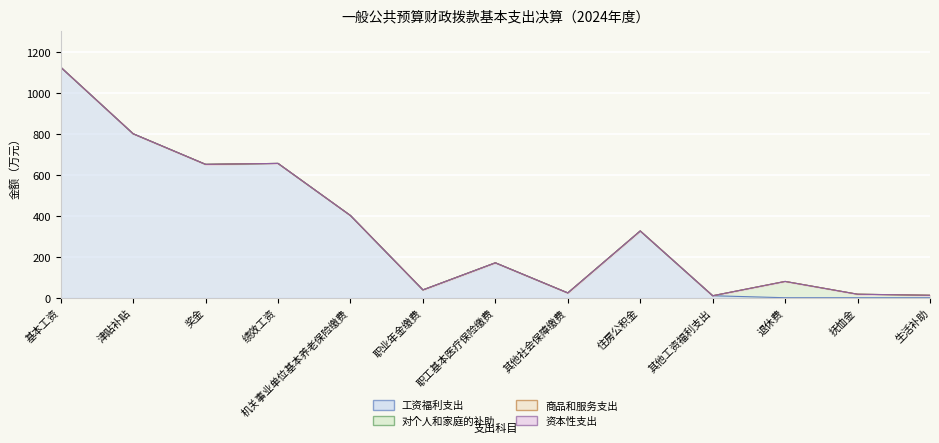

List the labels in order of 对个人和家庭的补助 value, largest first.

退休费, 抚恤金, 生活补助, 基本工资, 津贴补贴, 奖金, 绩效工资, 机关事业单位基本养老保险缴费, 职业年金缴费, 职工基本医疗保险缴费, 其他社会保障缴费, 住房公积金, 其他工资福利支出